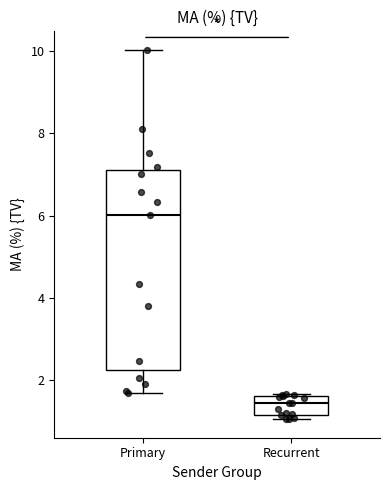

Which box has the lowest median line?

Recurrent